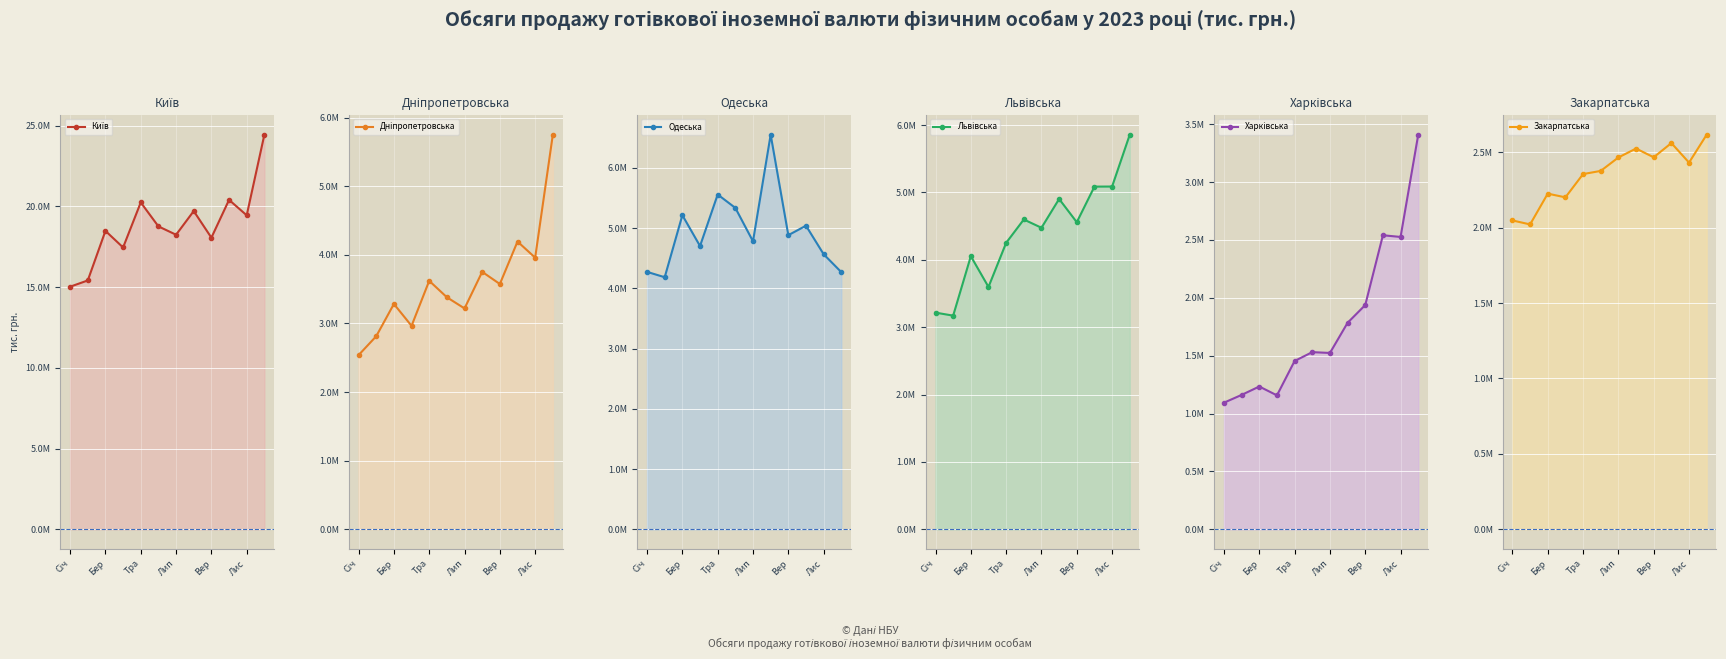

Is the value of Закарпатська (line) at 6 greater than the value of Львівська (line) at 7?

No